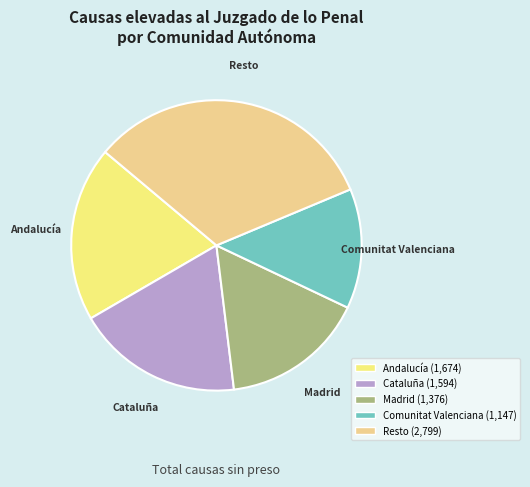

How many segments does this pie chart have?

5